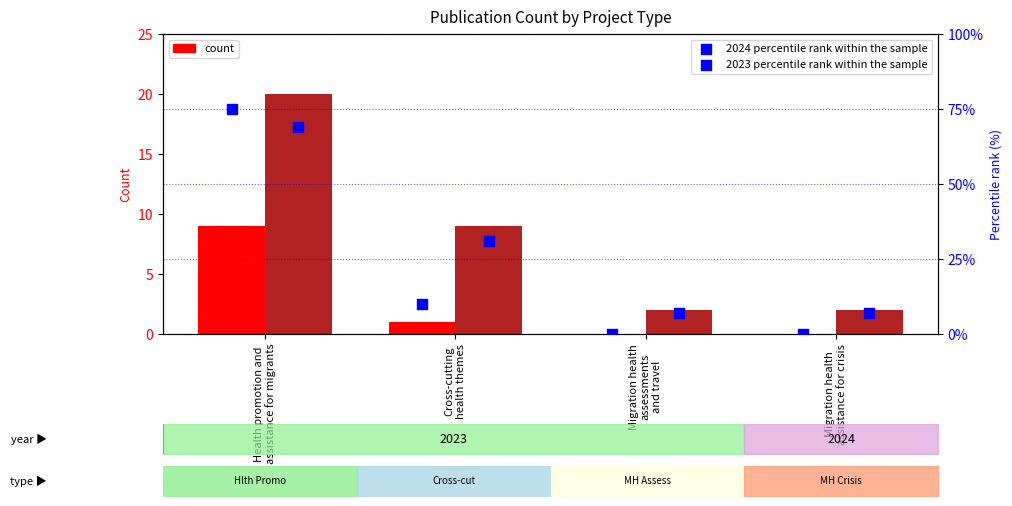

At how many categories does at least one series exceed 49?

1